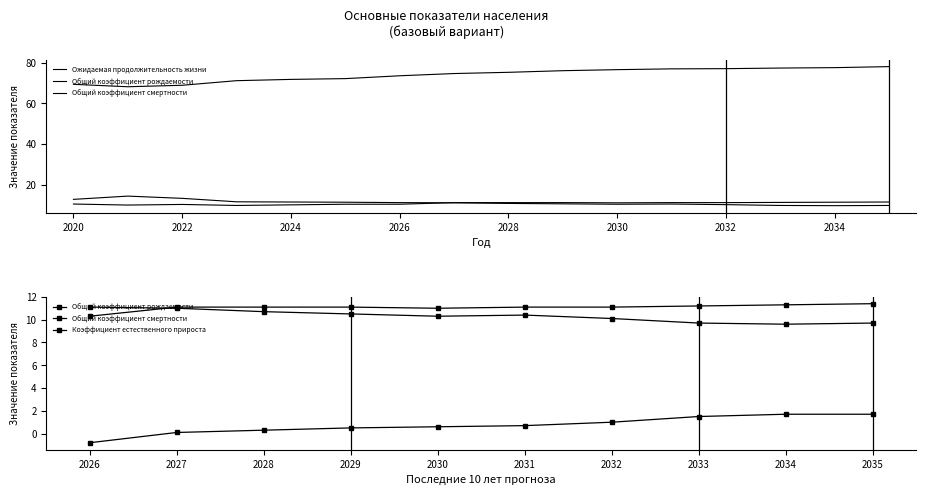

What is the average value of the Ожидаемая продолжительность жизни series?

74.0